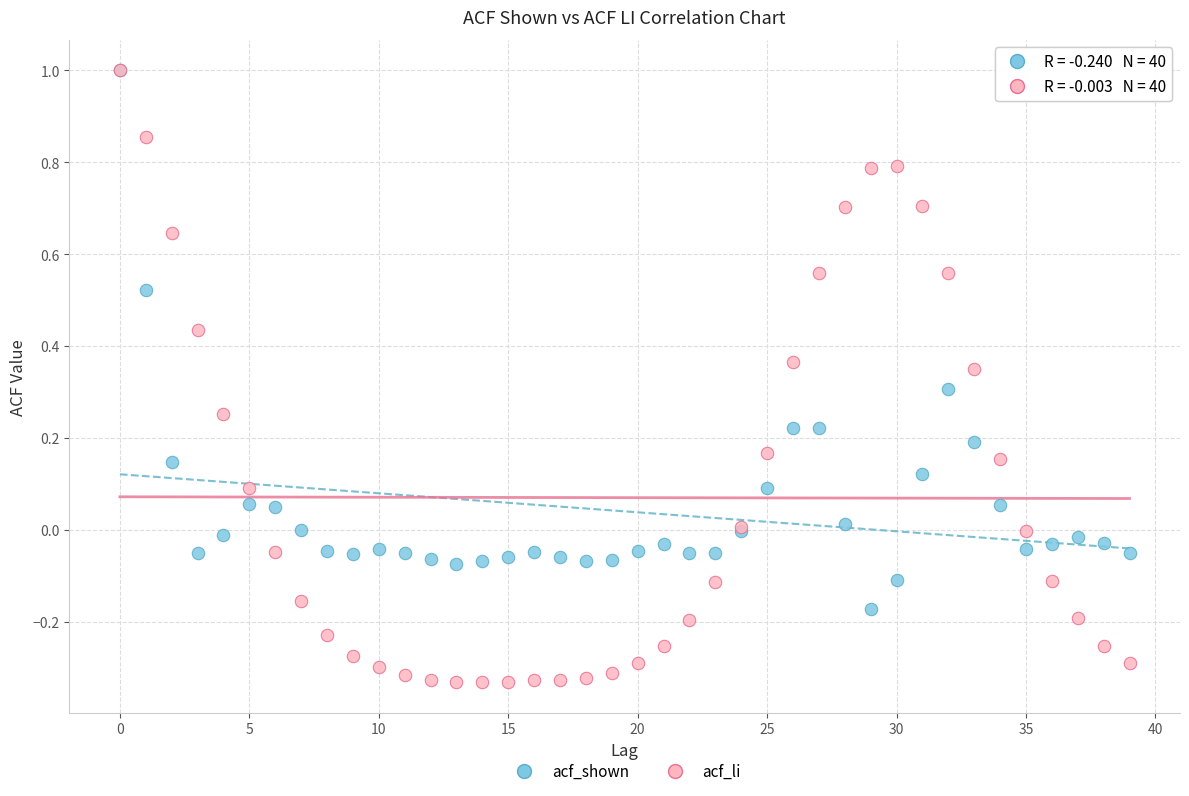

Which series has the widest spread of Y values?

acf_li